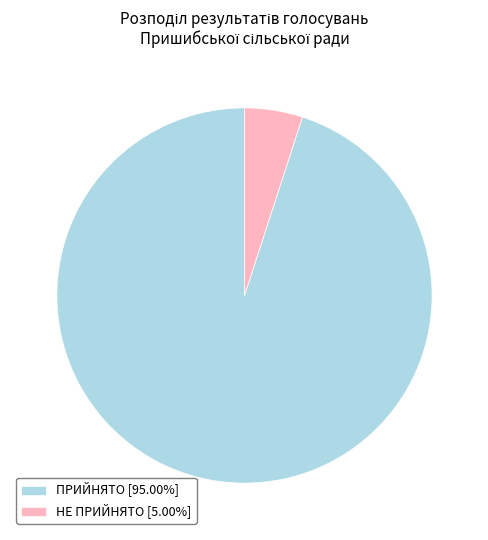

Combined, do ПРИЙНЯТО [95.00%] and НЕ ПРИЙНЯТО [5.00%] account for over 50%?

Yes